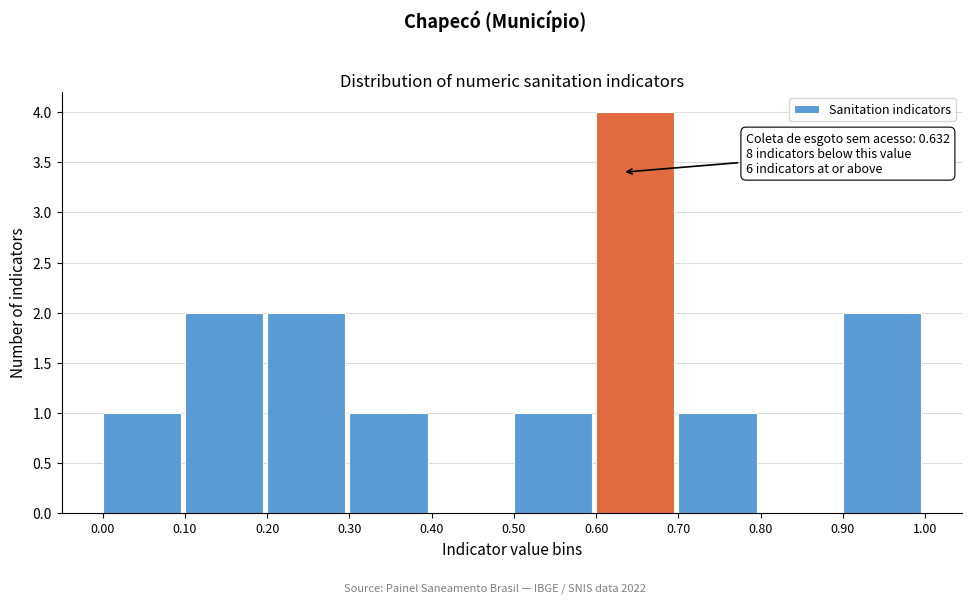

Over which range of the x-axis is the bar tallest?

0.60 to 0.70